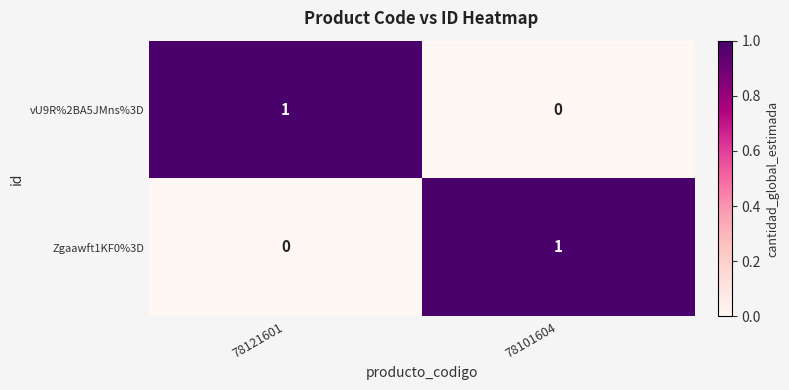

Reading right to left, what are all the values shown in this chart?

vU9R%2BA5JMns%3D: 0	1
Zgaawft1KF0%3D: 1	0